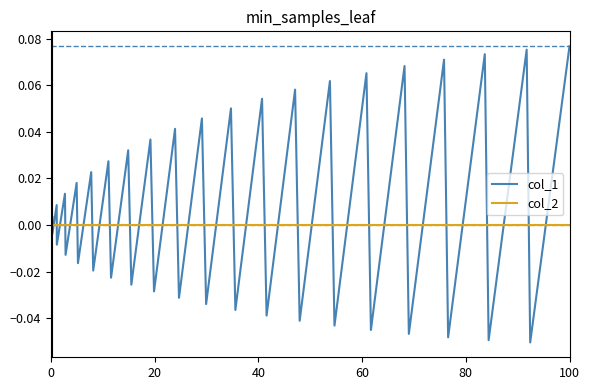

Which series has the largest total across all categories?

col_1